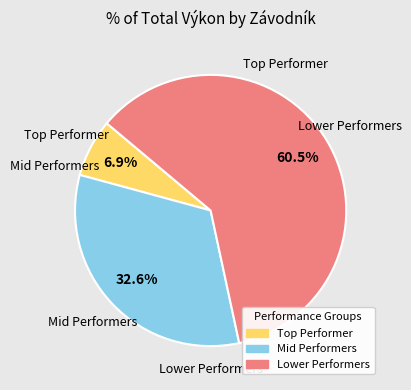

Does any single category account for the majority?

Yes